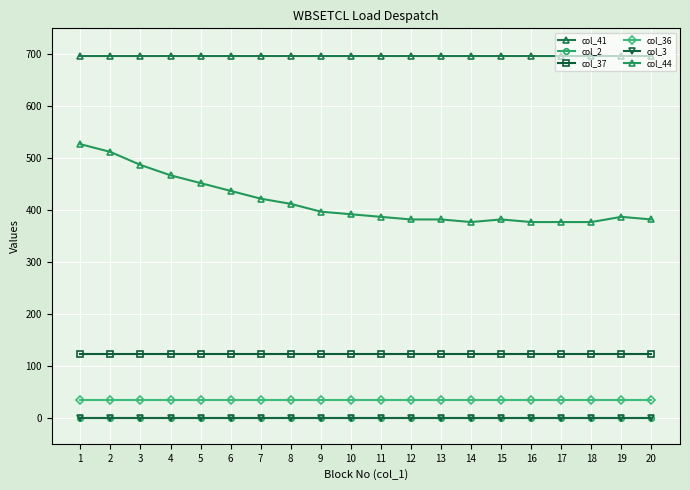

True or false: col_36 has a value of 34.9 at 15.

True